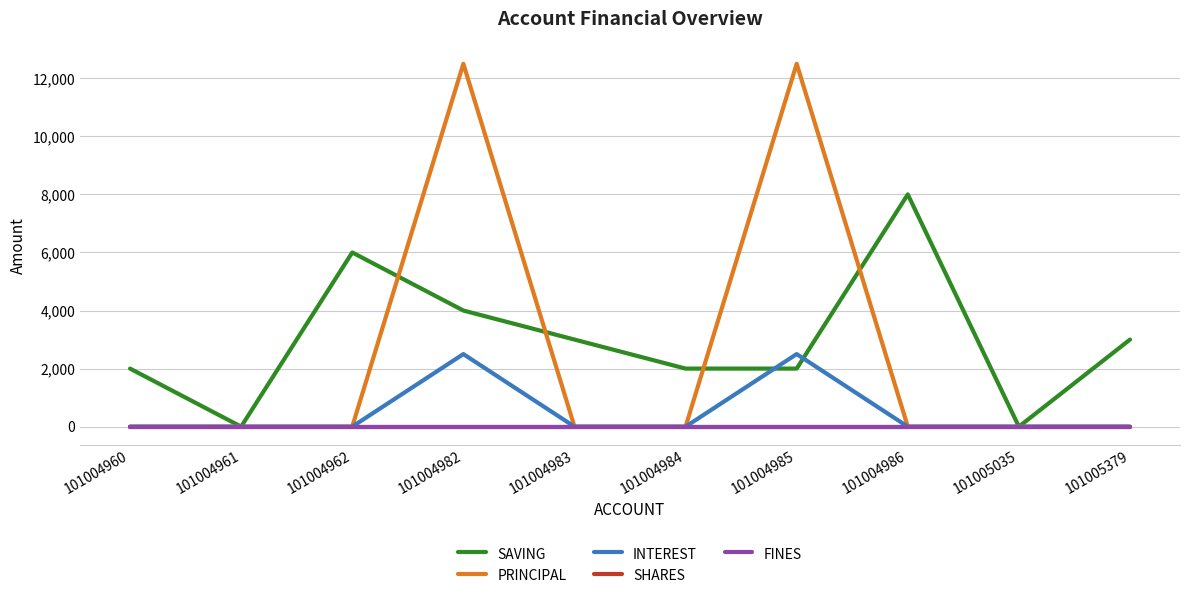

True or false: PRINCIPAL and FINES intersect in this chart.

False